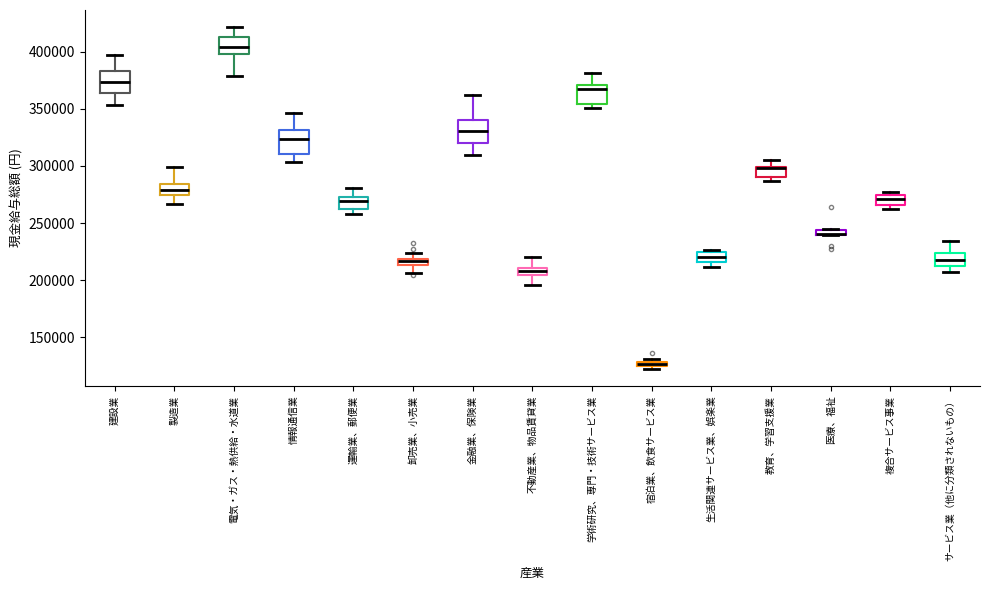

Where is the lower edge of the box for 教育、学習支援業 on the y-axis? The values are not printed on the chart, so give them approximately, as read against the axis.

290000